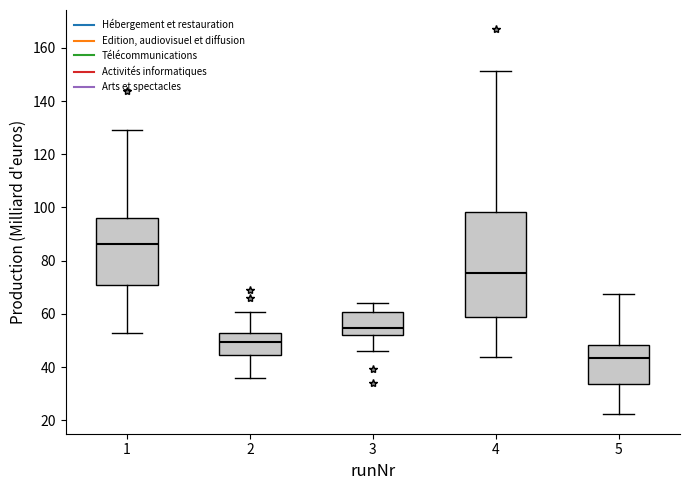

Which box has the highest median line?

1